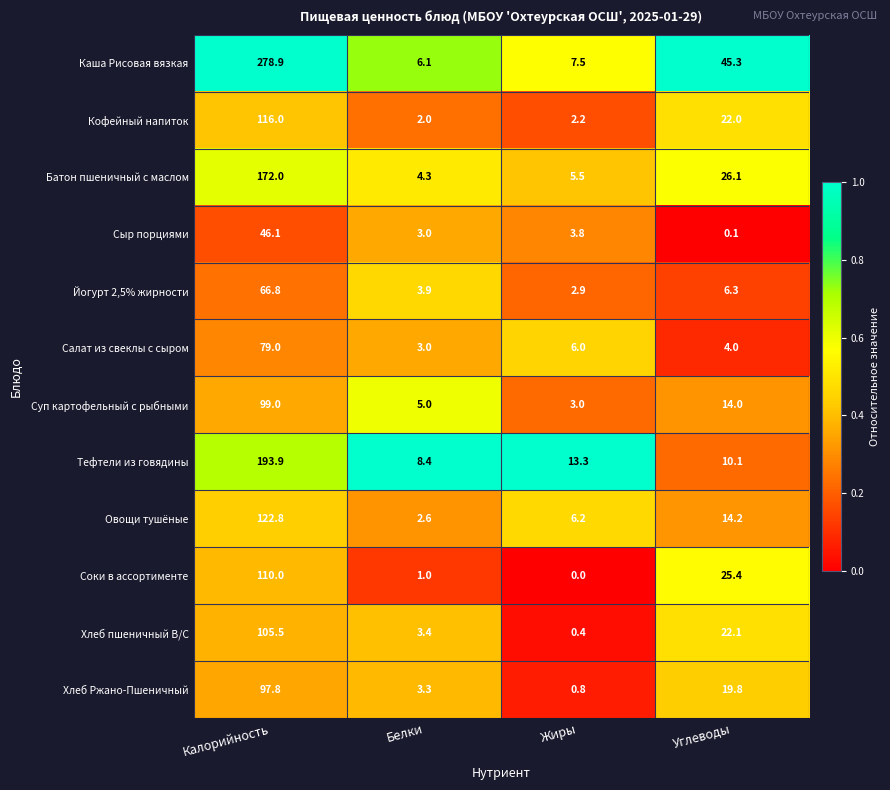

Is it true that Йогурт 2,5% жирности equals 4.3 at Углеводы?

False